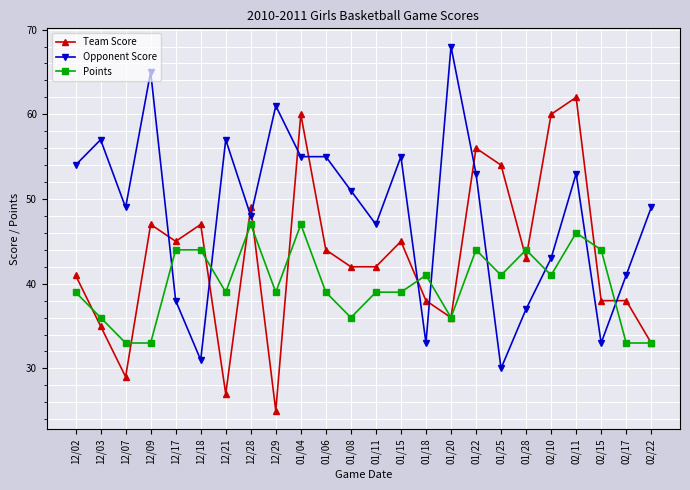

Rank the series by their maximum value, from lowest to highest.

Points, Team Score, Opponent Score